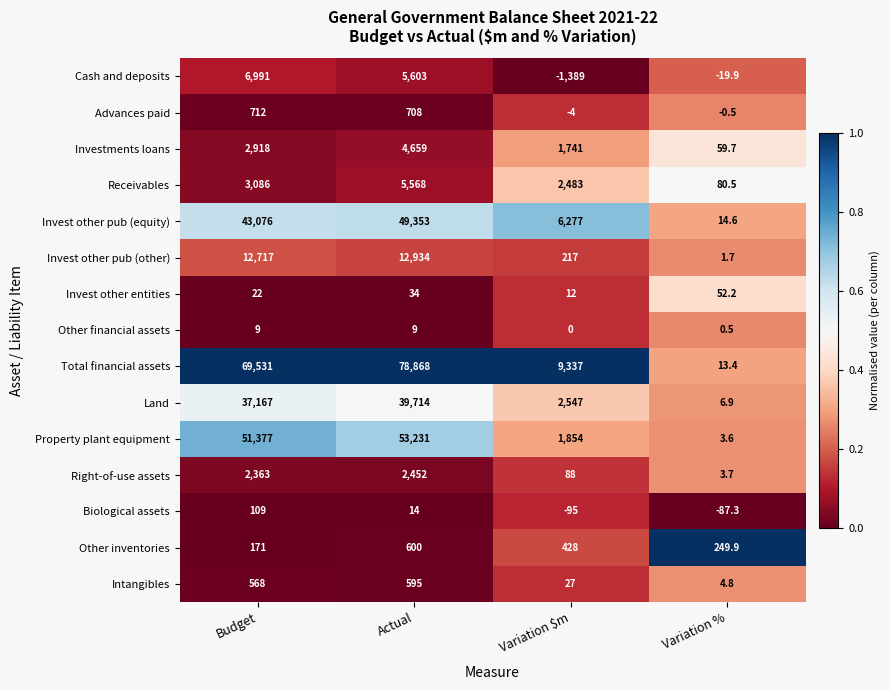

What is the difference between the Invest other pub (equity) values at Budget and Variation %?

43061.4